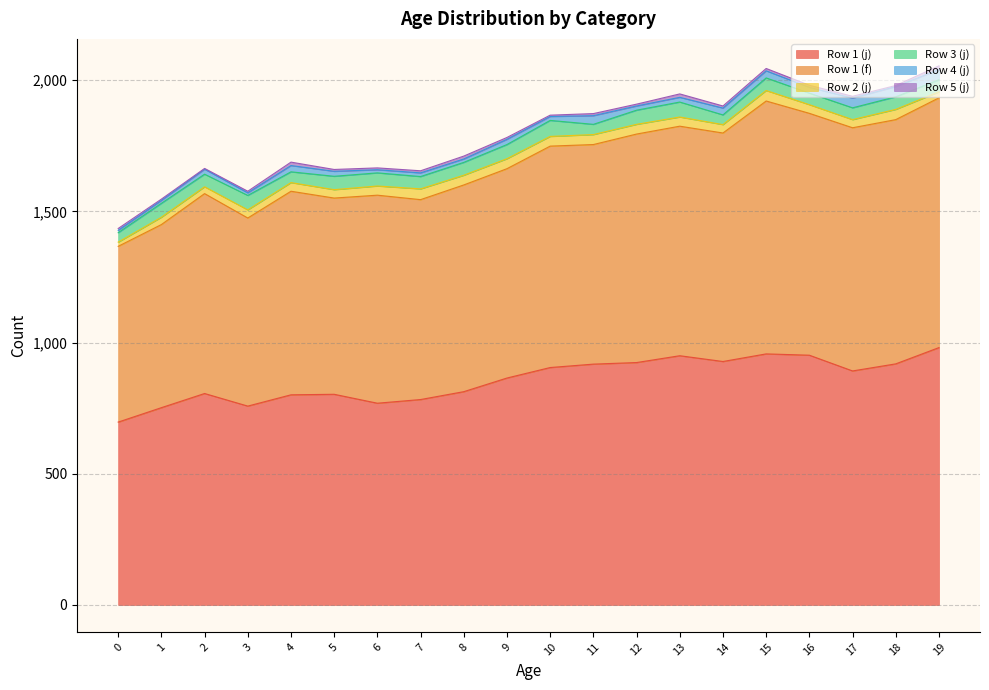

Reading right to left, transcribe all the data shown in this chart.

Row 1 (j): 981	919	892	952	957	928	950	924	918	905	865	813	783	769	803	801	758	806	752	697
Row 1 (f): 952	931	927	922	964	871	875	871	837	844	798	788	762	793	748	776	717	762	698	670
Row 2 (j): 23	39	31	33	40	32	35	37	38	37	38	37	41	35	32	33	31	26	28	16
Row 3 (j): 46	48	45	44	48	37	57	54	39	61	54	49	47	50	51	41	55	48	53	36
Row 4 (j): 39	39	37	22	27	26	18	16	33	15	20	13	14	12	19	24	10	19	11	9
Row 5 (j): 14	4	7	8	9	8	13	7	8	5	7	11	8	7	7	13	6	3	5	7